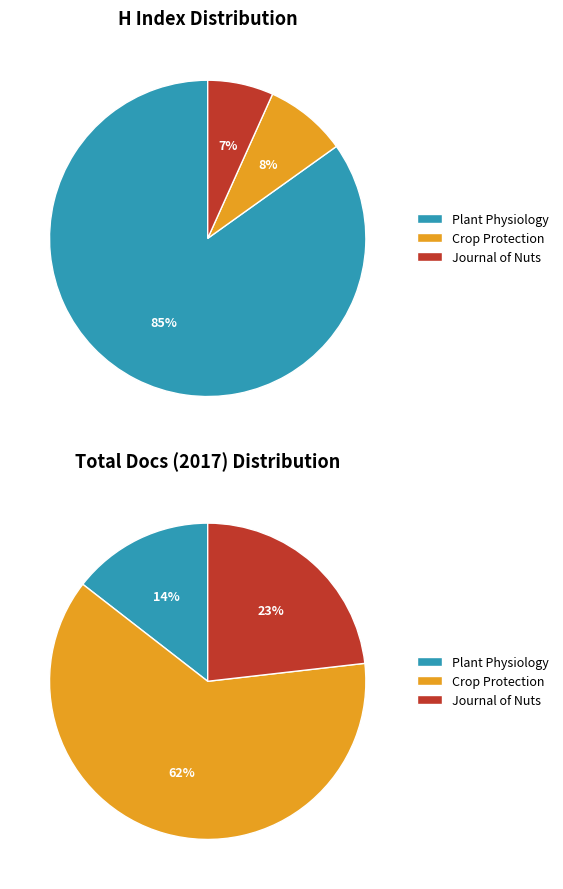

To the nearest percent, what is the difference between the largest and smallest slice percentages?

78%